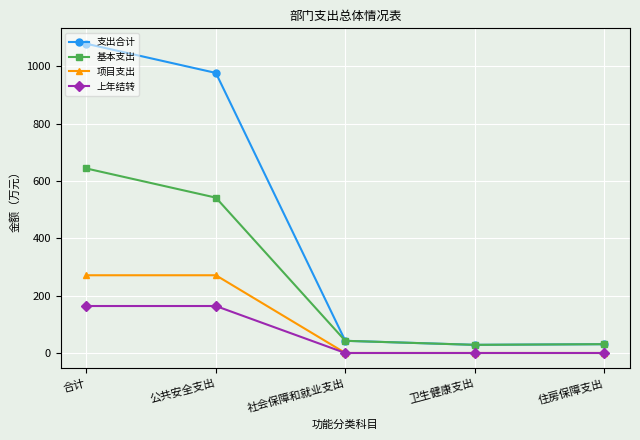

The 支出合计 series shows 487.7 at 合计. True or false?

False